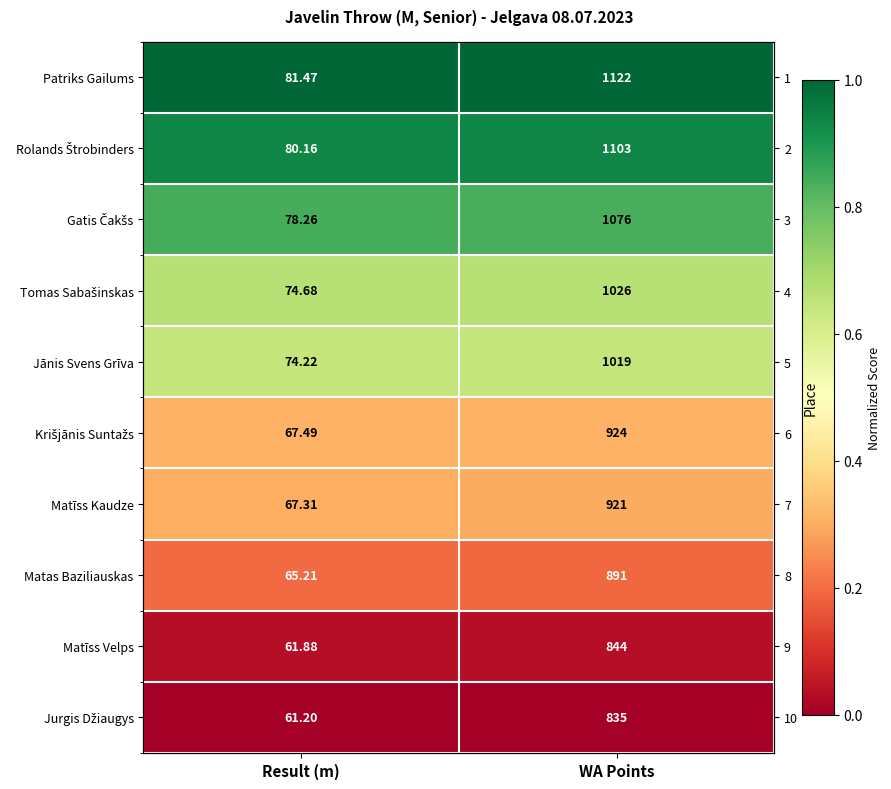

Is the value of Jānis Svens Grīva at WA Points greater than the value of Gatis Čakšs at WA Points?

No